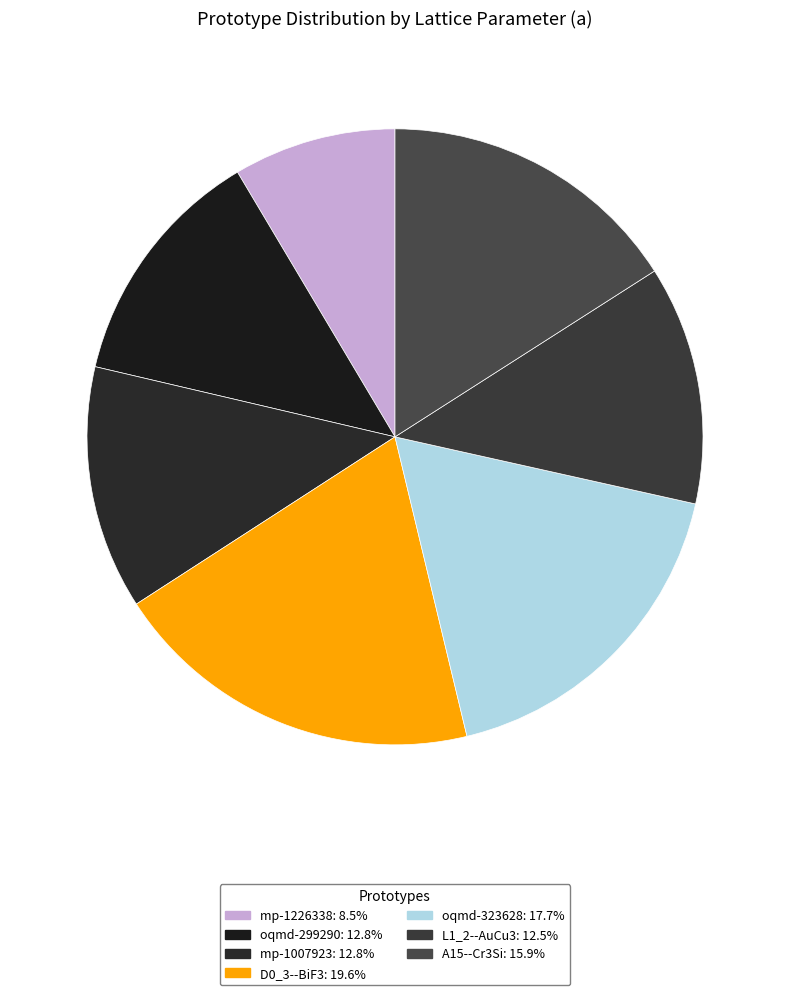

How many slices are in this pie chart?

7